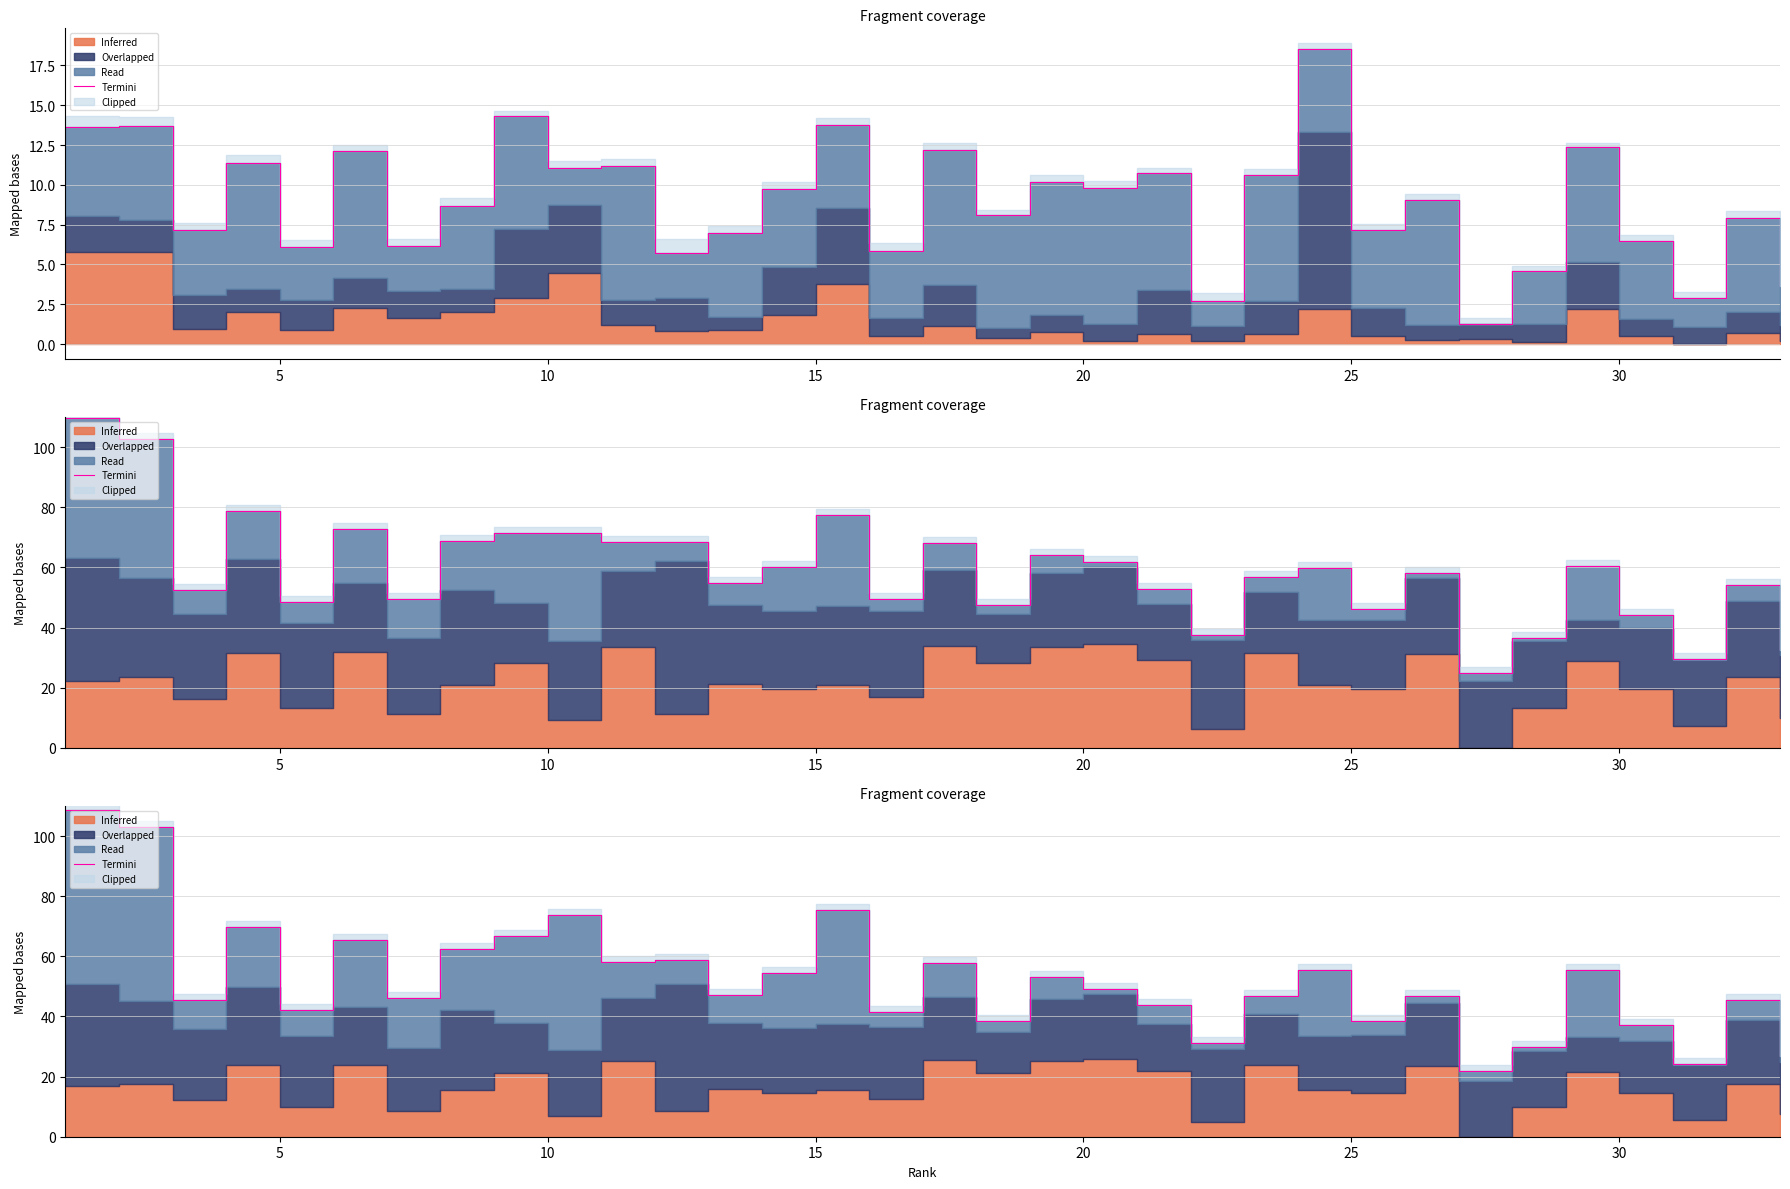

How many data points does each series have?

33